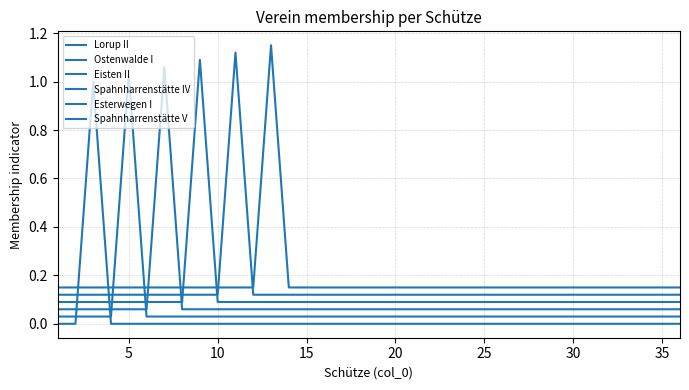

Reading left to right, transcribe all the data shown in this chart.

Lorup II: 0.0	0.0	1.0	0.0	0.0	0.0	0.0	0.0	0.0	0.0	0.0	0.0	0.0	0.0	0.0	0.0	0.0	0.0	0.0	0.0	0.0	0.0	0.0	0.0	0.0	0.0	0.0	0.0	0.0	0.0	0.0	0.0	0.0	0.0	0.0	0.0
Ostenwalde I: 0.0	0.0	0.0	0.0	1.0	0.0	0.0	0.0	0.0	0.0	0.0	0.0	0.0	0.0	0.0	0.0	0.0	0.0	0.0	0.0	0.0	0.0	0.0	0.0	0.0	0.0	0.0	0.0	0.0	0.0	0.0	0.0	0.0	0.0	0.0	0.0
Eisten II: 0.1	0.1	0.1	0.1	0.1	0.1	1.1	0.1	0.1	0.1	0.1	0.1	0.1	0.1	0.1	0.1	0.1	0.1	0.1	0.1	0.1	0.1	0.1	0.1	0.1	0.1	0.1	0.1	0.1	0.1	0.1	0.1	0.1	0.1	0.1	0.1
Spahnharrenstätte IV: 0.1	0.1	0.1	0.1	0.1	0.1	0.1	0.1	1.1	0.1	0.1	0.1	0.1	0.1	0.1	0.1	0.1	0.1	0.1	0.1	0.1	0.1	0.1	0.1	0.1	0.1	0.1	0.1	0.1	0.1	0.1	0.1	0.1	0.1	0.1	0.1
Esterwegen I: 0.1	0.1	0.1	0.1	0.1	0.1	0.1	0.1	0.1	0.1	1.1	0.1	0.1	0.1	0.1	0.1	0.1	0.1	0.1	0.1	0.1	0.1	0.1	0.1	0.1	0.1	0.1	0.1	0.1	0.1	0.1	0.1	0.1	0.1	0.1	0.1
Spahnharrenstätte V: 0.1	0.1	0.1	0.1	0.1	0.1	0.1	0.1	0.1	0.1	0.1	0.1	1.1	0.1	0.1	0.1	0.1	0.1	0.1	0.1	0.1	0.1	0.1	0.1	0.1	0.1	0.1	0.1	0.1	0.1	0.1	0.1	0.1	0.1	0.1	0.1